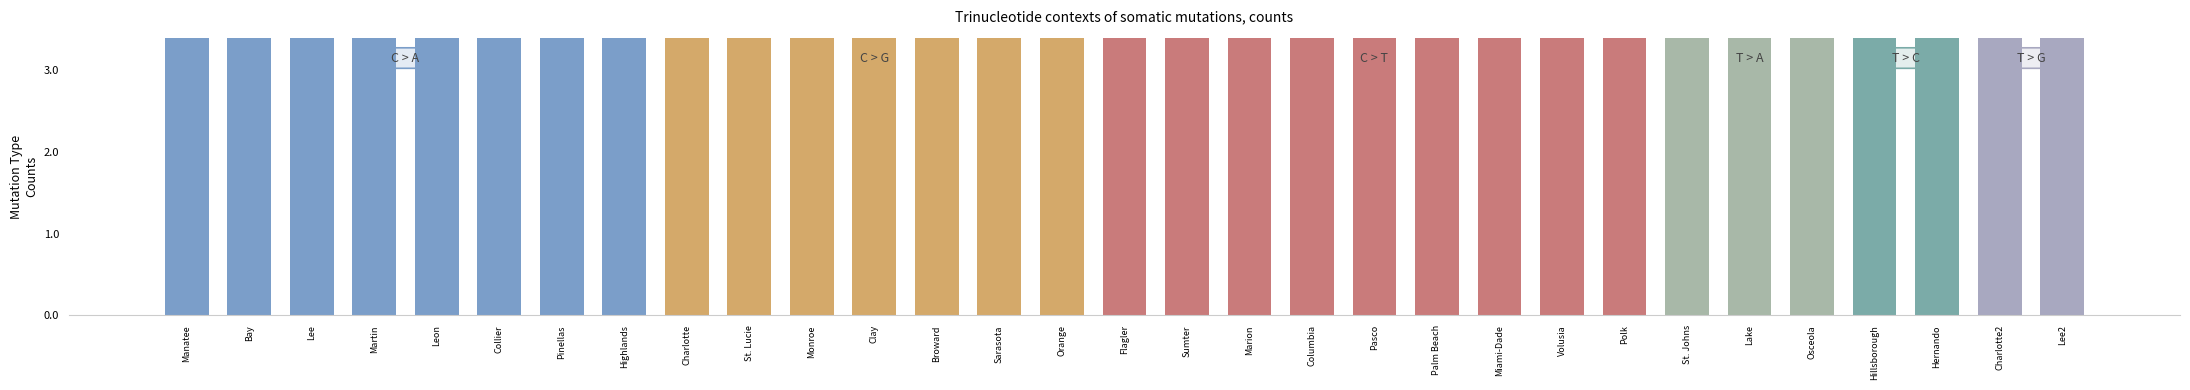

What is the maximum value shown in the chart?

5.1